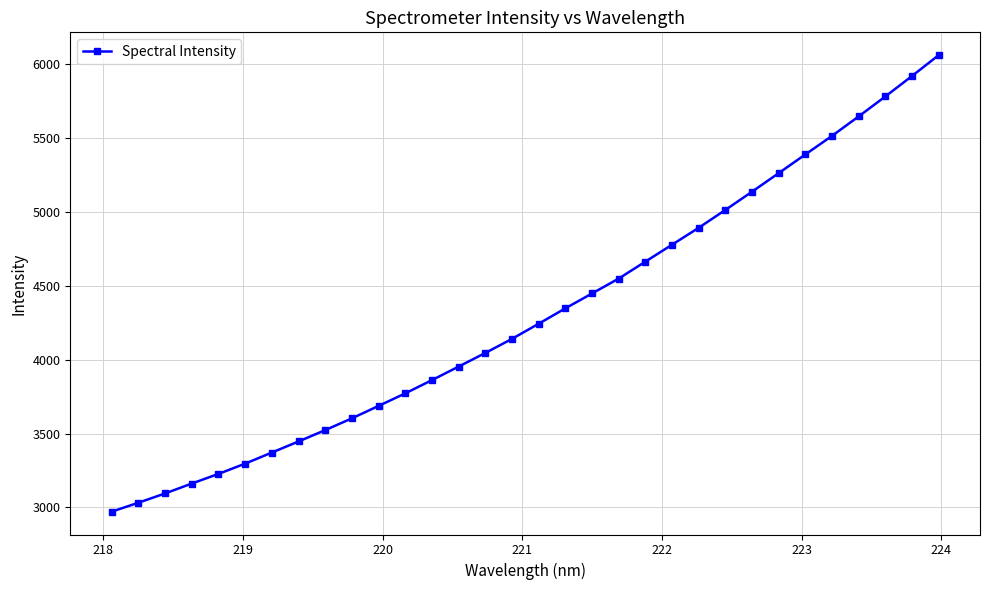

How many lines are shown in the chart?

1